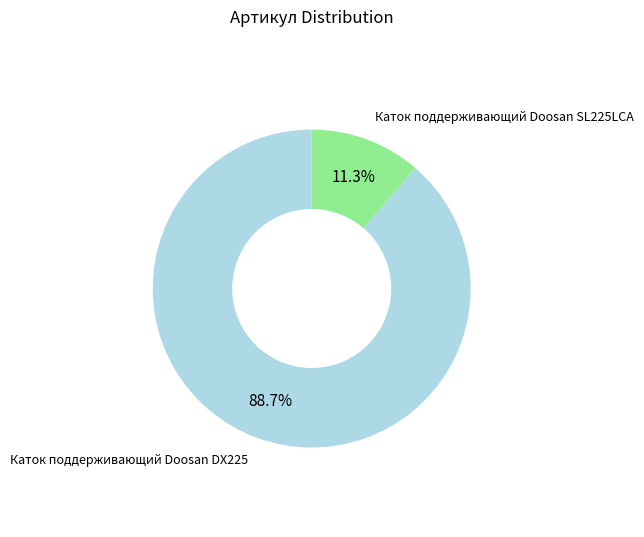

Does any single category account for the majority?

Yes